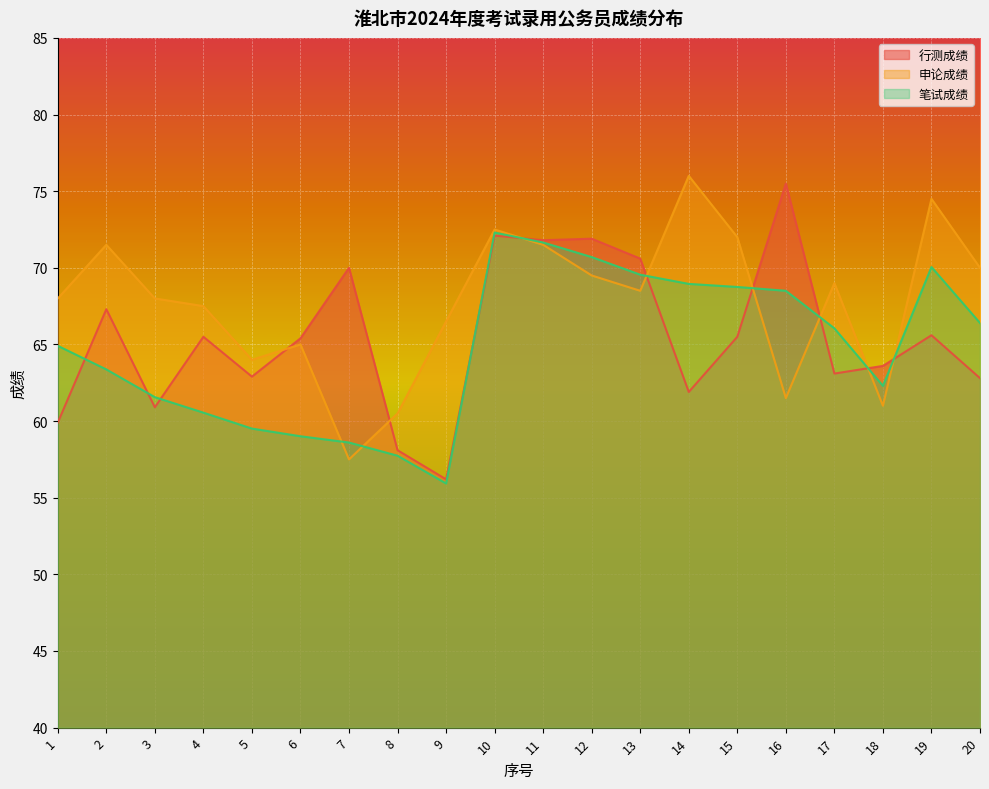

List the series in order of their overall mean, highest first.

申论成绩, 行测成绩, 笔试成绩